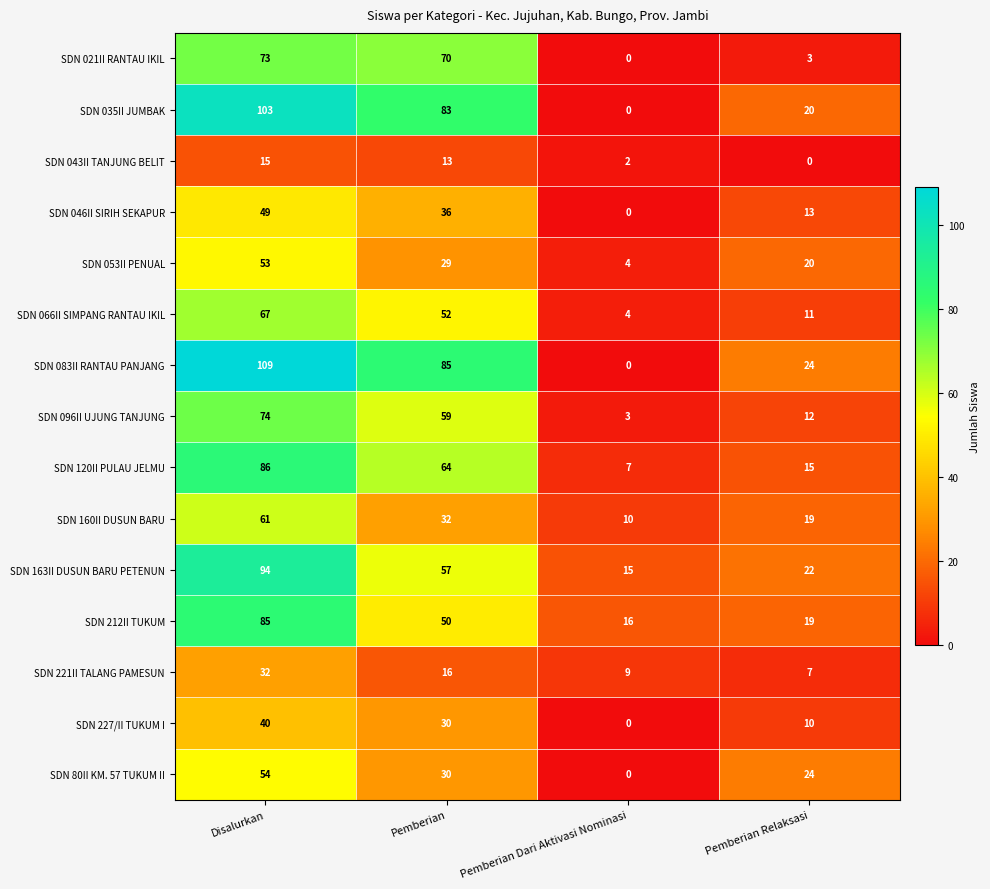

What is the difference between the highest and lowest values at Pemberian?

72